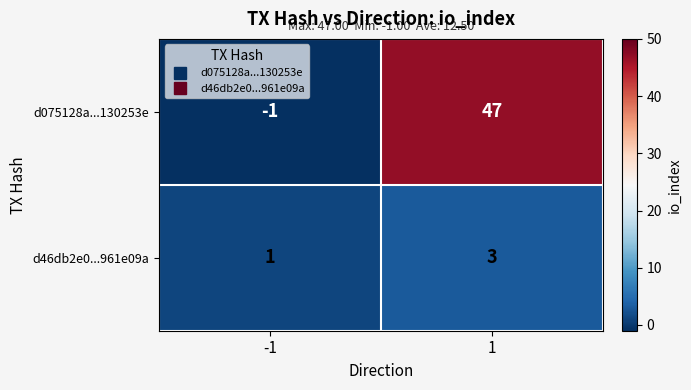

True or false: d46db2e0...961e09a has a value of 3 at 1.

True